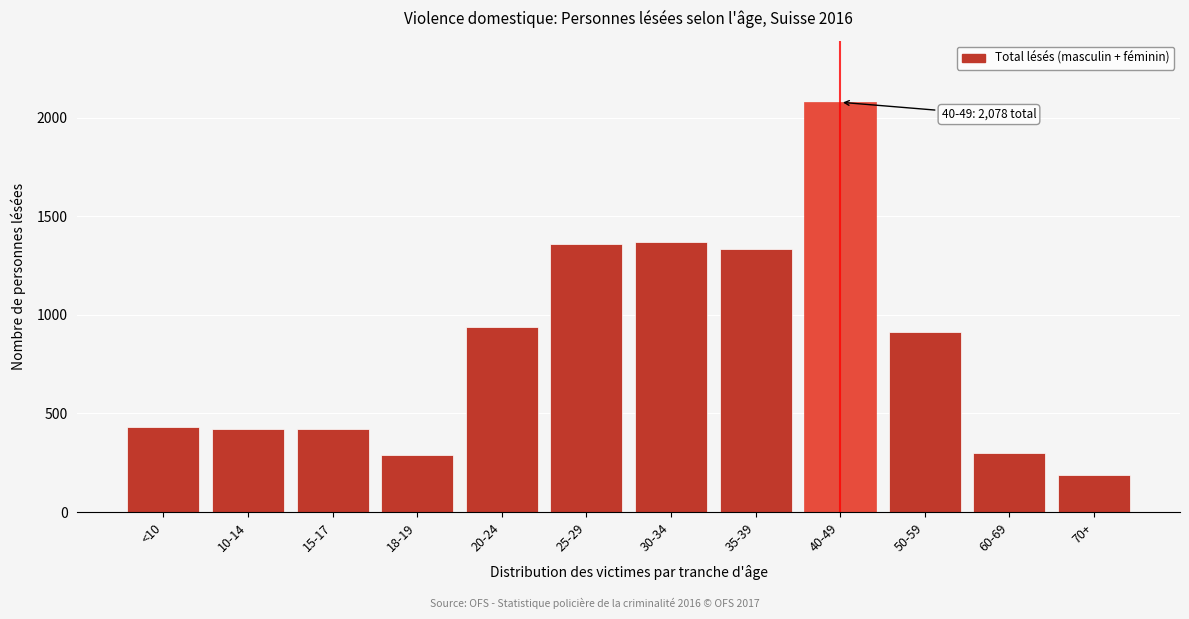

What is the smallest value displayed?

187